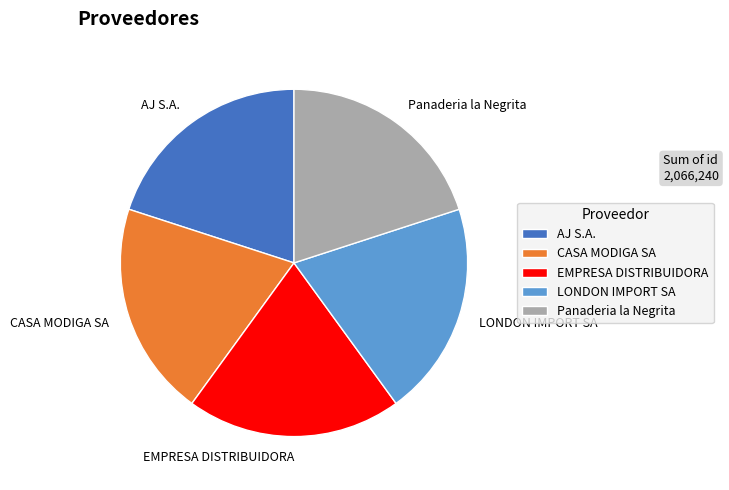

True or false: EMPRESA DISTRIBUIDORA accounts for 20% of the total.

True